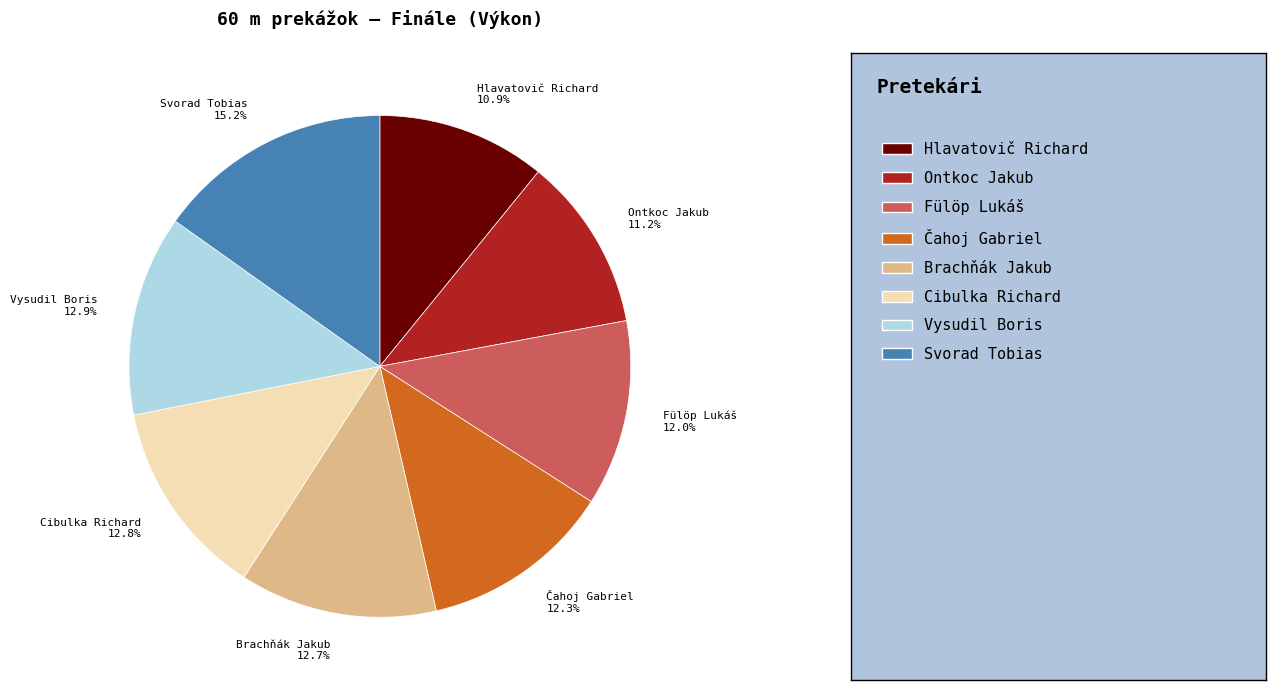

True or false: Brachňák Jakub accounts for 13% of the total.

True